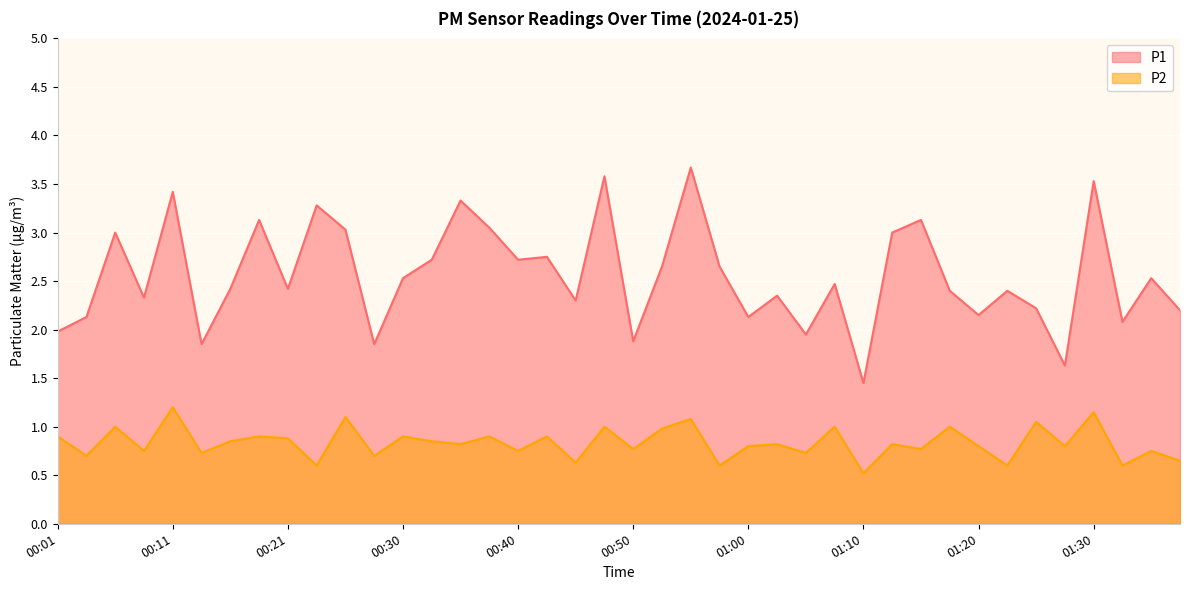

True or false: P1 and P2 intersect in this chart.

False